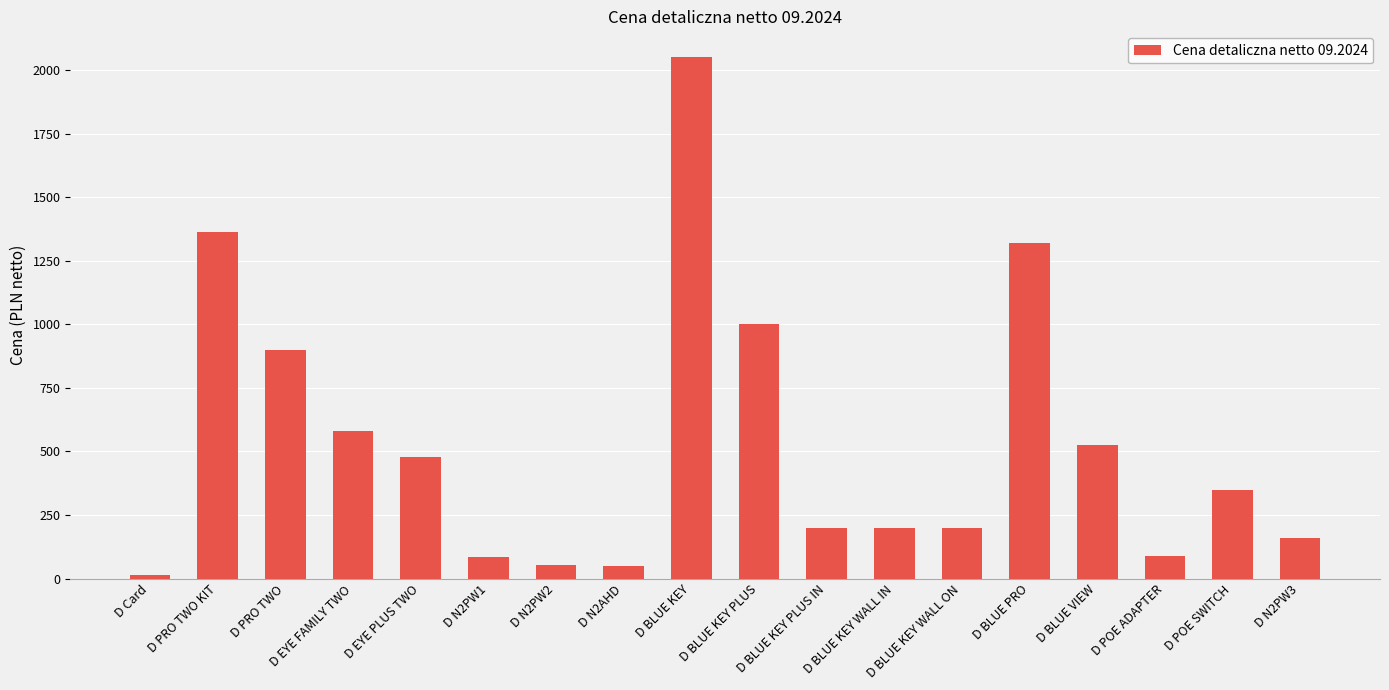

How many distinct data groups are displayed?

1